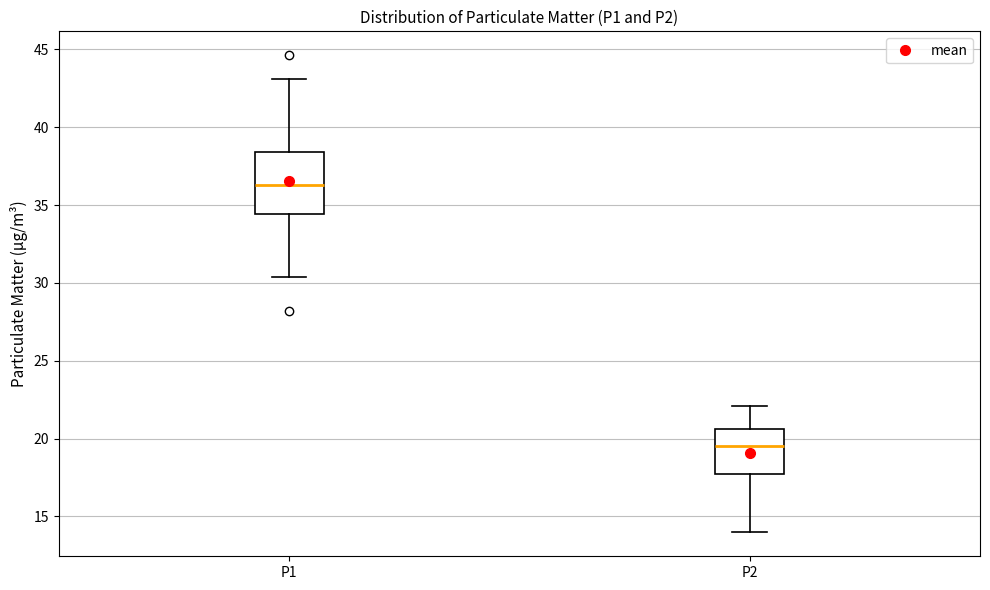

Reading left to right, transcribe this box plot: for each box, give where its median line is, the range the box spans, and where its two whiskers end, as read against the y-axis. The values are not printed on the chart, so give them approximately, as read against the axis.

P1: median 36.5, box 34.5 to 38.5, whiskers 30.5 to 43.0
P2: median 19.5, box 17.5 to 20.5, whiskers 14.0 to 22.0